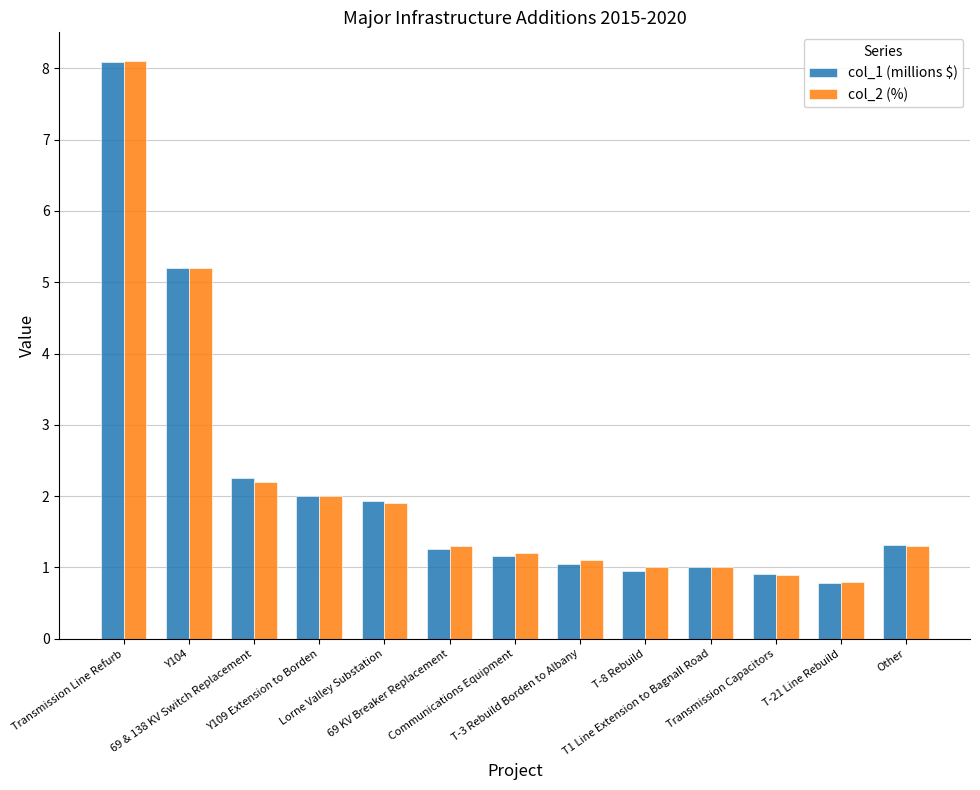

What is the difference between the maximum and minimum values in the col_2 (%) series?

7.3